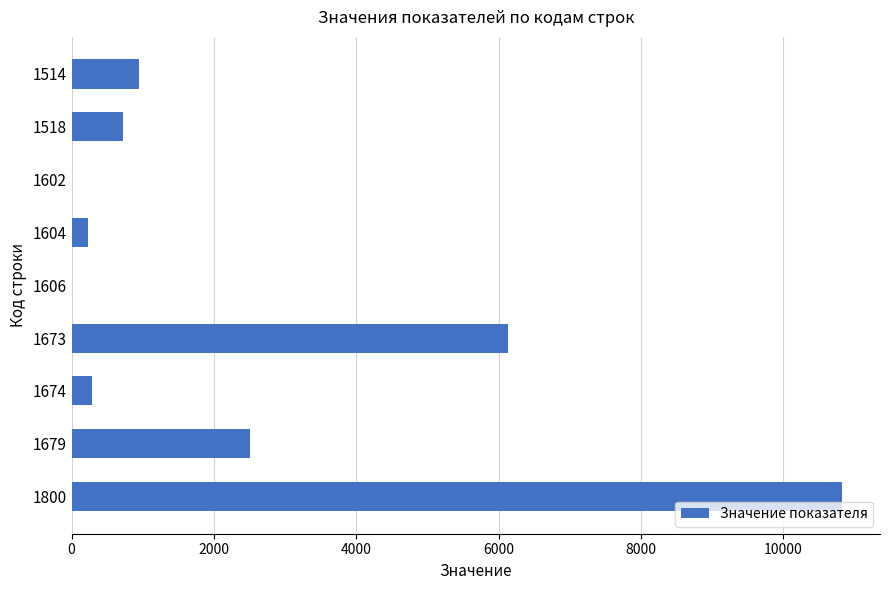

Are the bars horizontal?

Yes